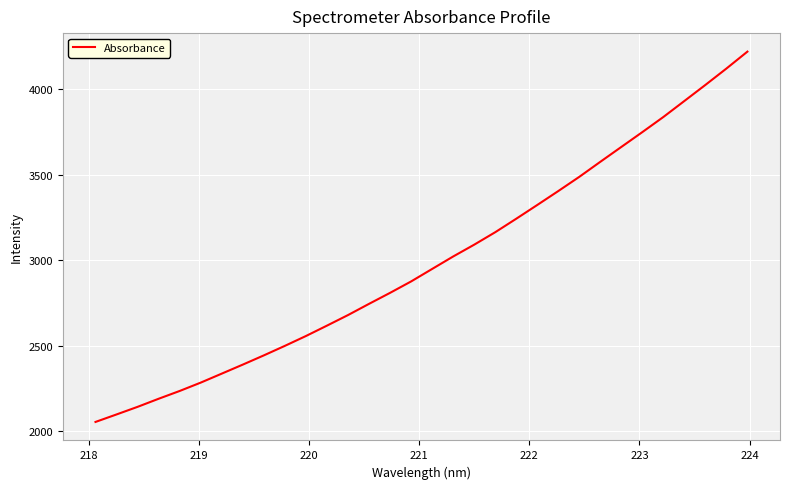

What is the minimum value shown in the chart?

2052.9